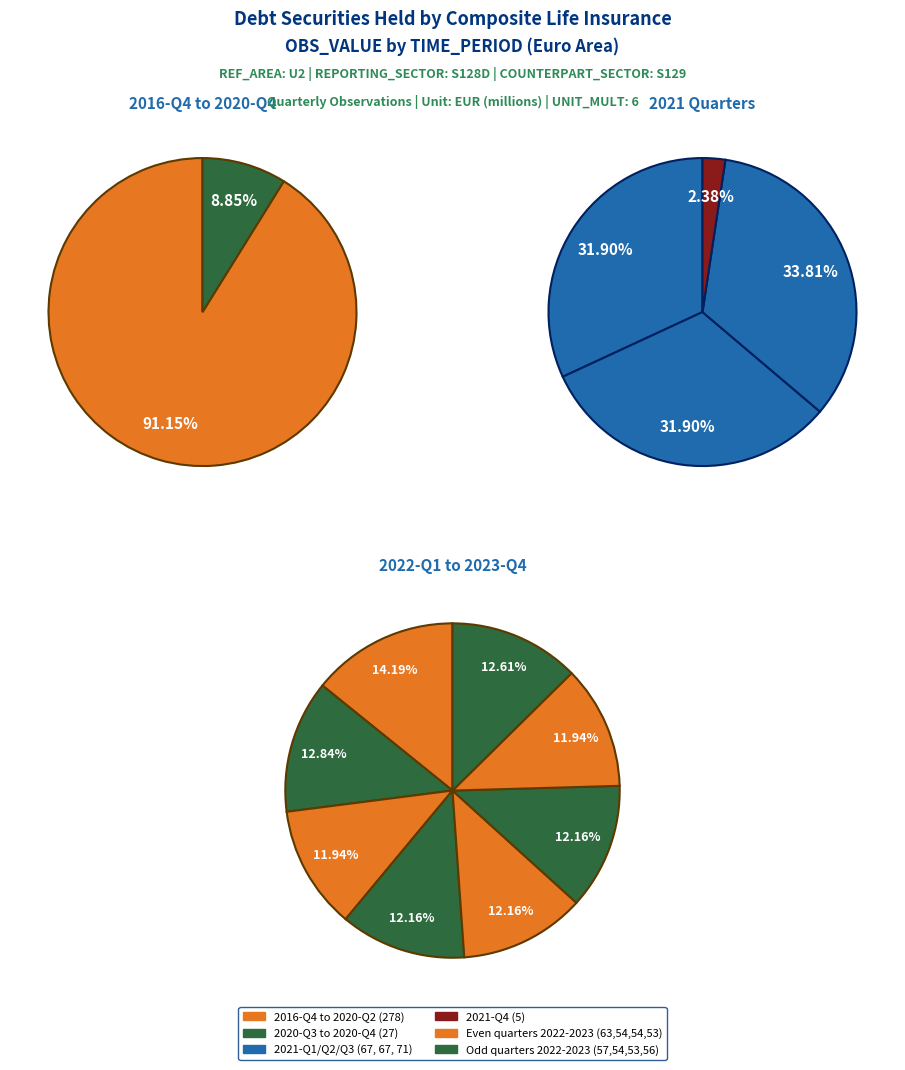

Does 2021-Q1 represent more than half of the total?

No